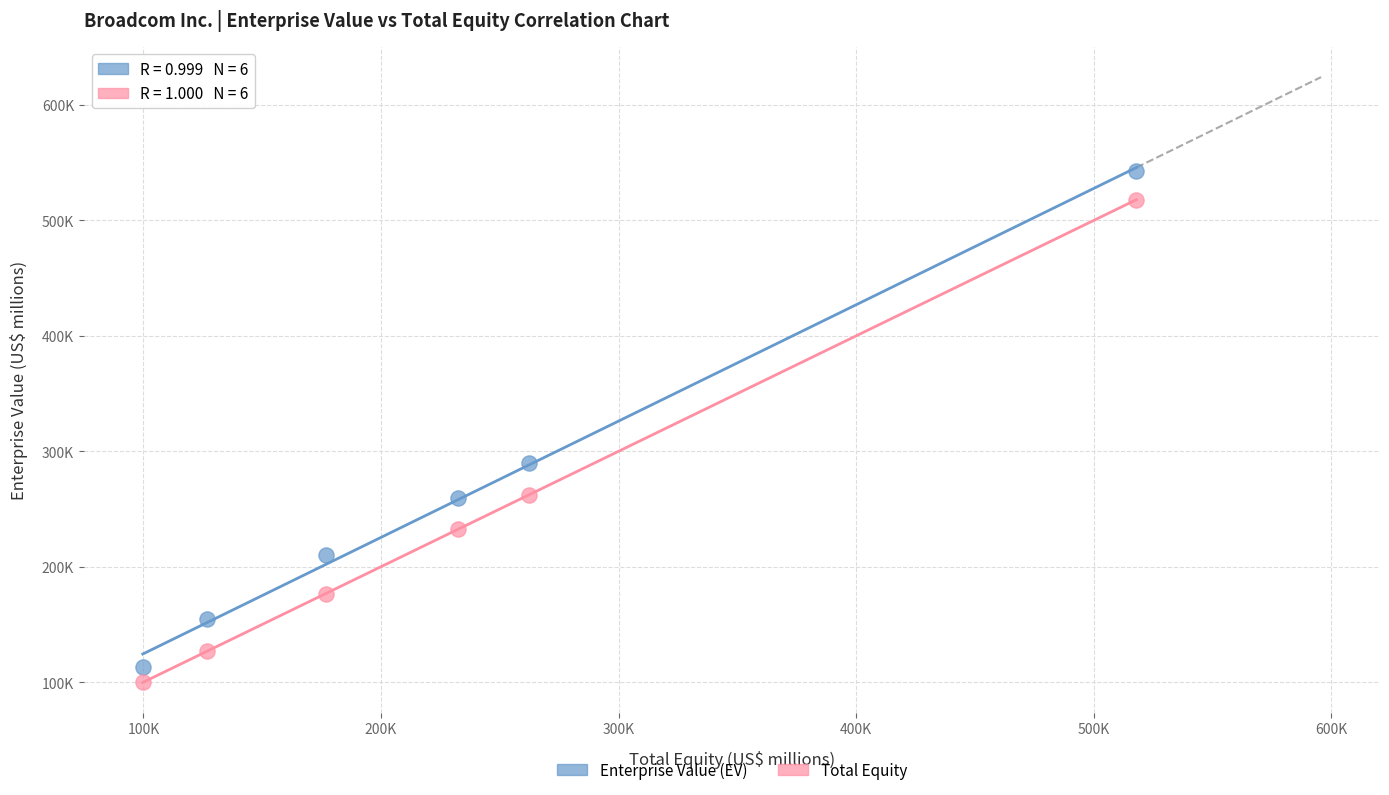

What are all the series names shown in the legend?

Enterprise Value (EV), Total Equity